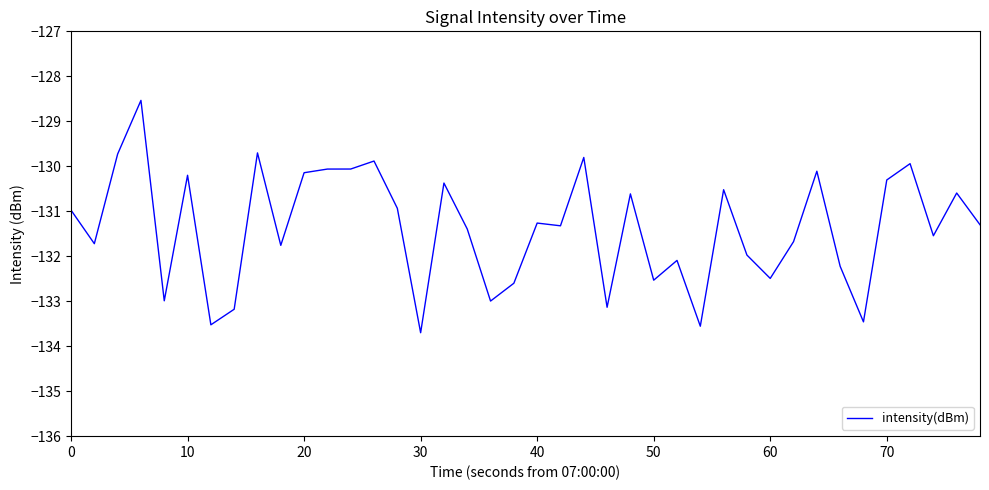

What is the greatest value displayed?

-128.5